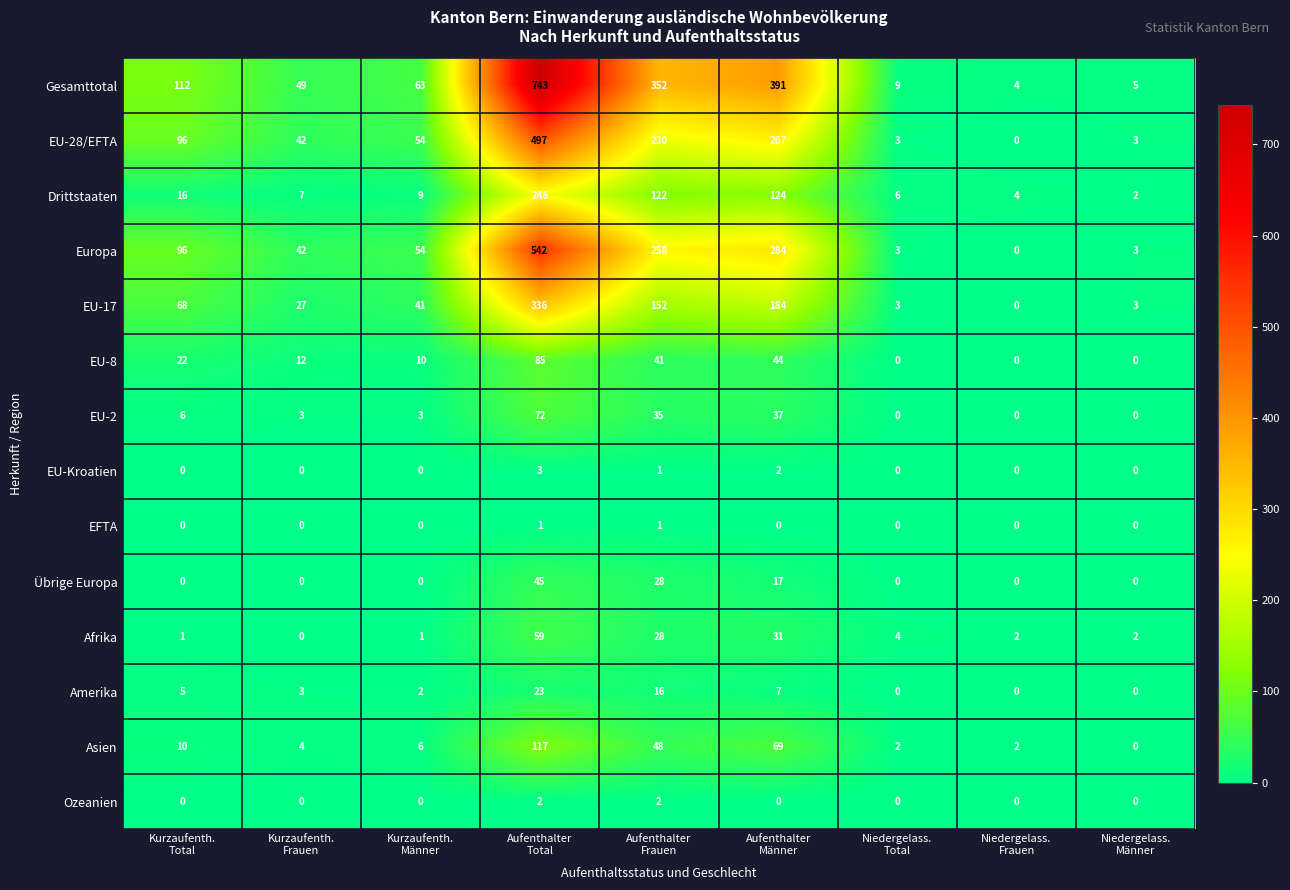

What is the difference between the second highest and minimum values in the Asien series?

69